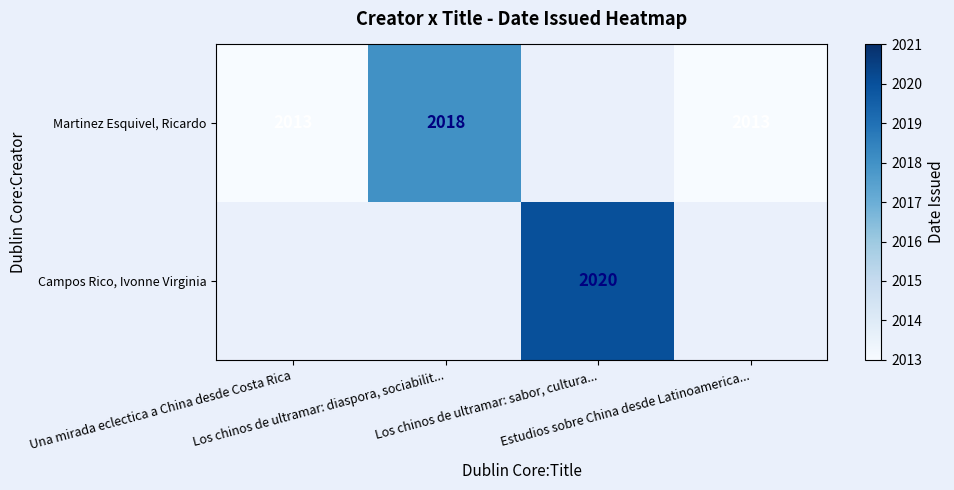

Between Los chinos de ultramar: diaspora, sociabilit... and Estudios sobre China desde Latinoamerica..., which series saw the biggest shift?

Martinez Esquivel, Ricardo